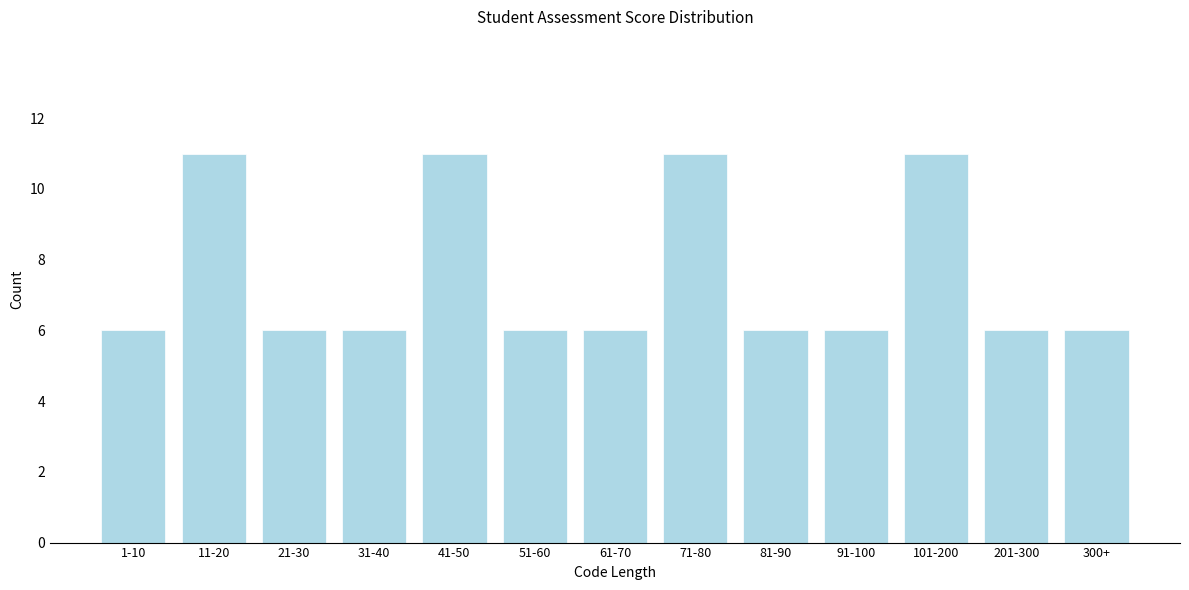

Reading left to right, list all the values displayed in this chart.

6	11	6	6	11	6	6	11	6	6	11	6	6